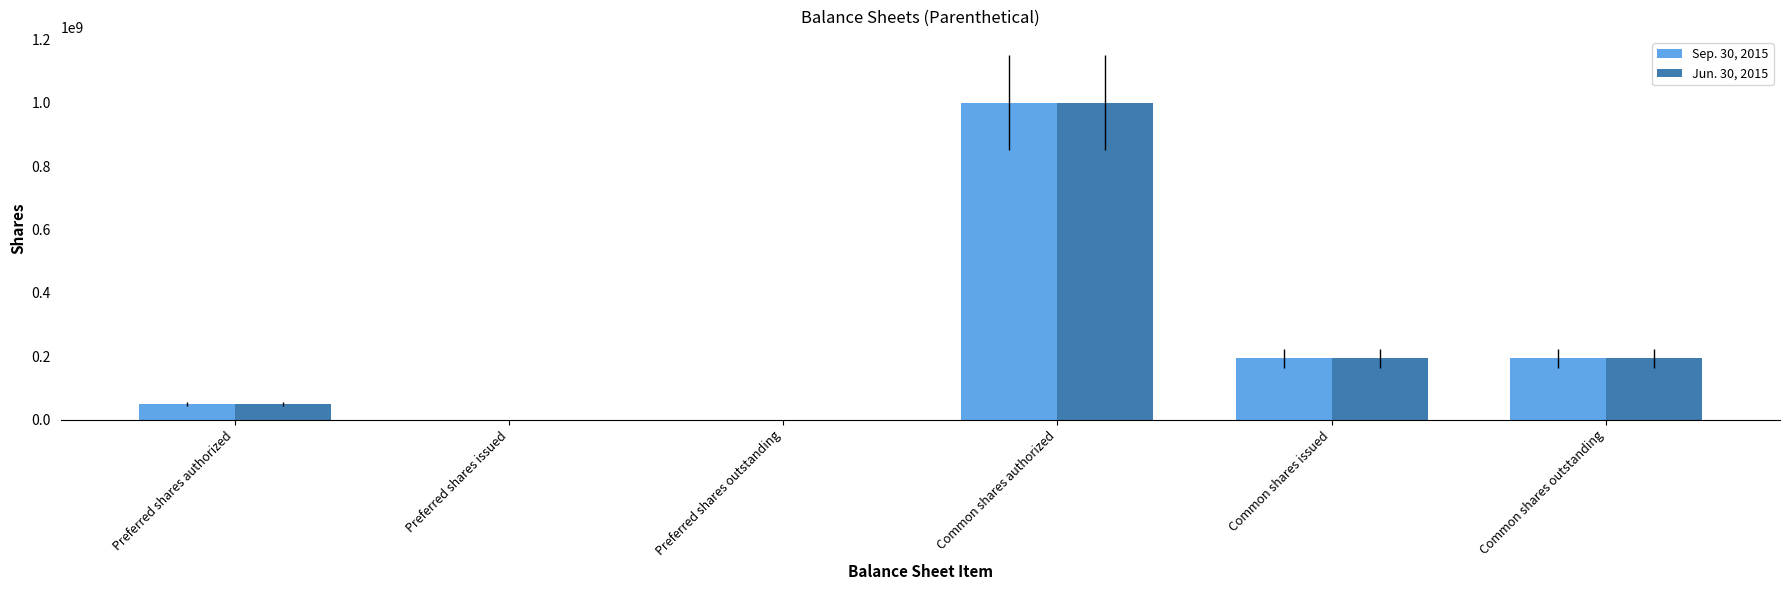

What is the greatest value displayed?

1000000000